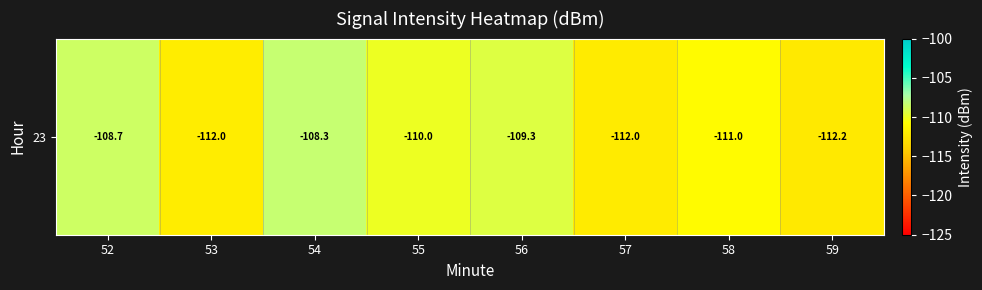

List the labels in order of value, largest first.

54, 52, 56, 55, 58, 53, 57, 59